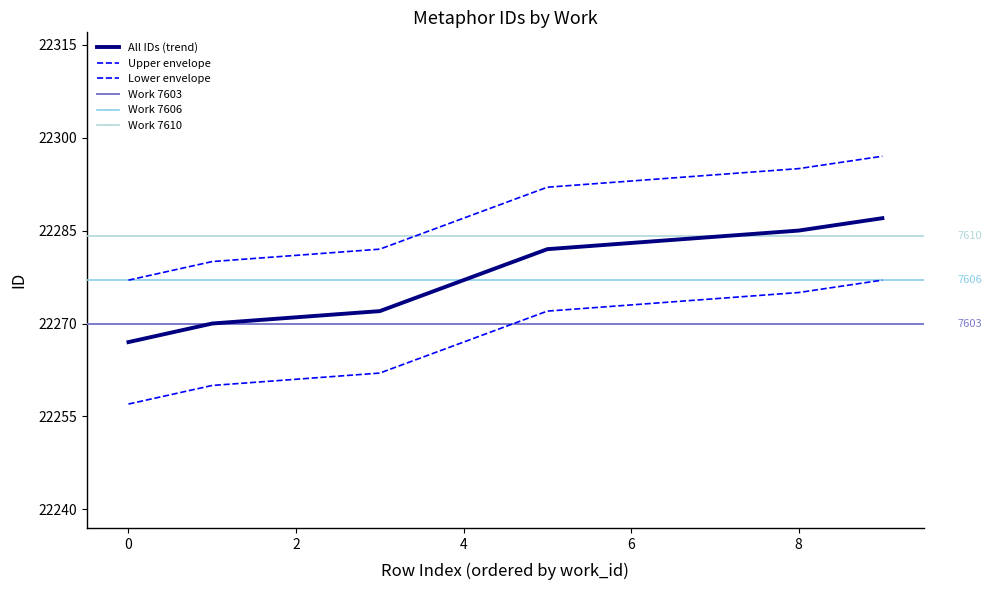

What is the value of the 9th point from the left?

22282